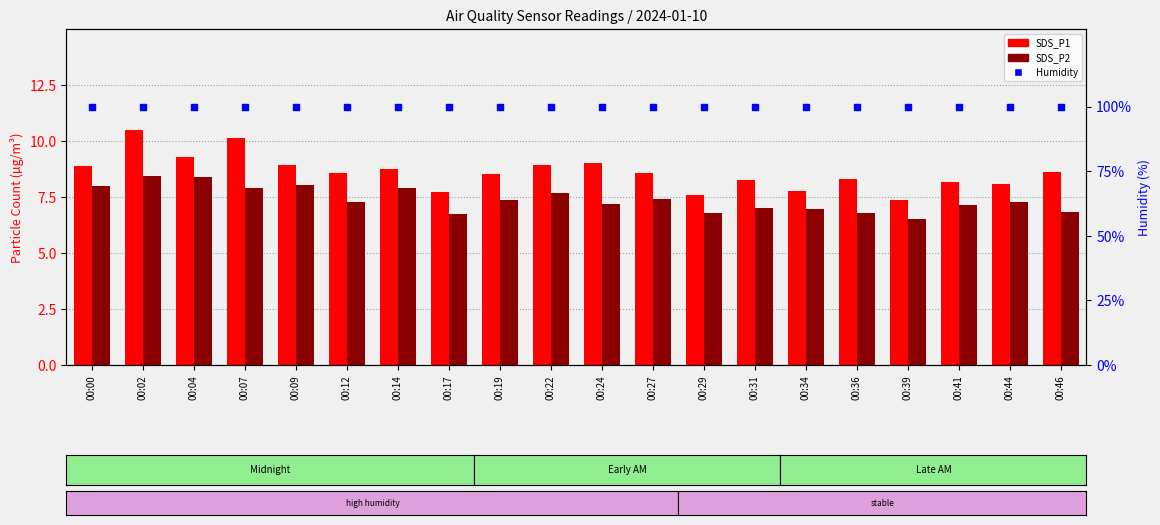

What is the total value across all series at 00:36?

115.0